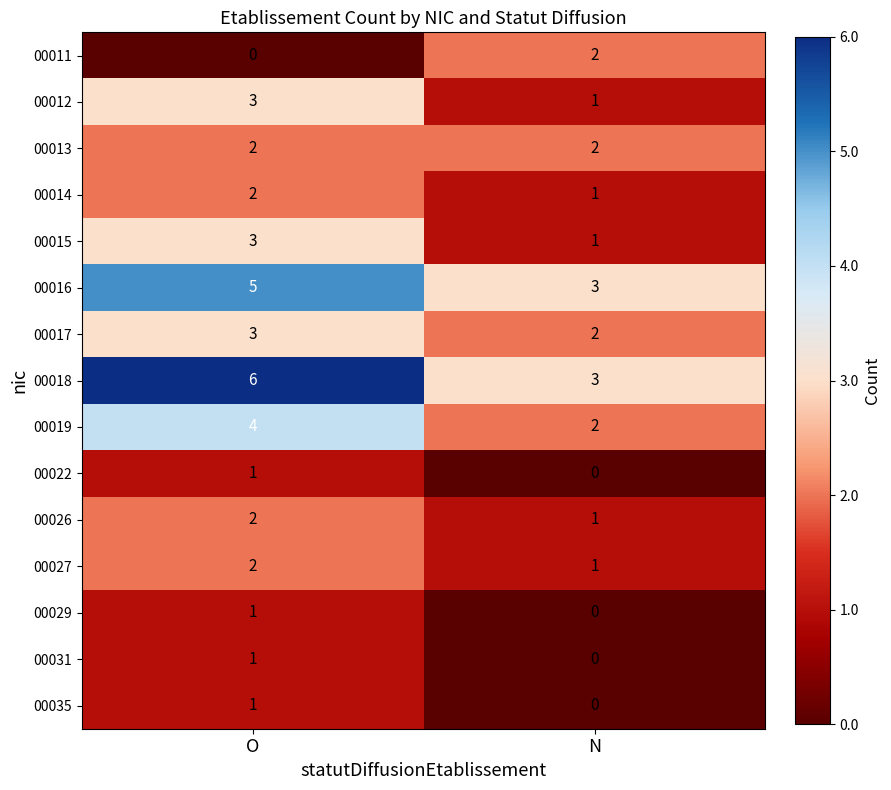

What is the difference between the highest and lowest values at O?

6